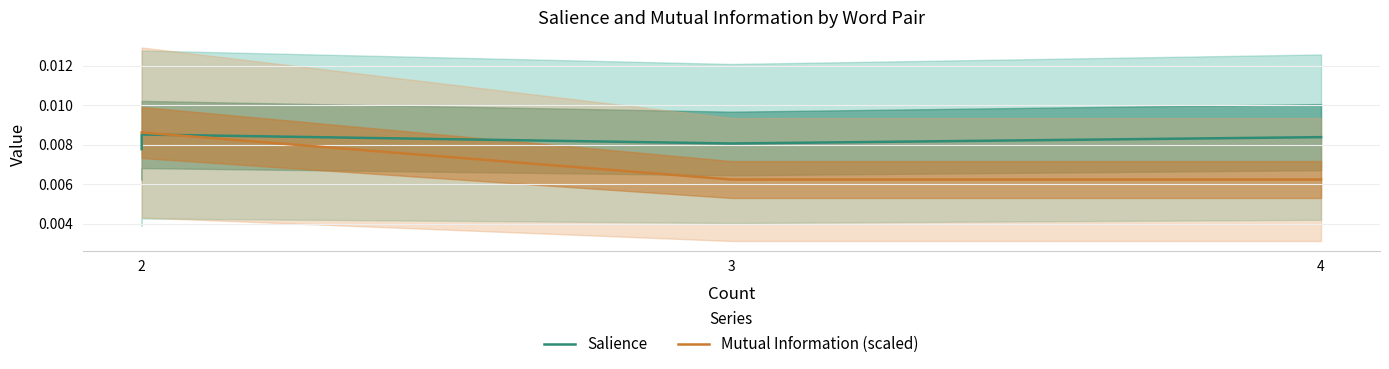

True or false: Mutual Information (scaled) and Salience intersect in this chart.

True